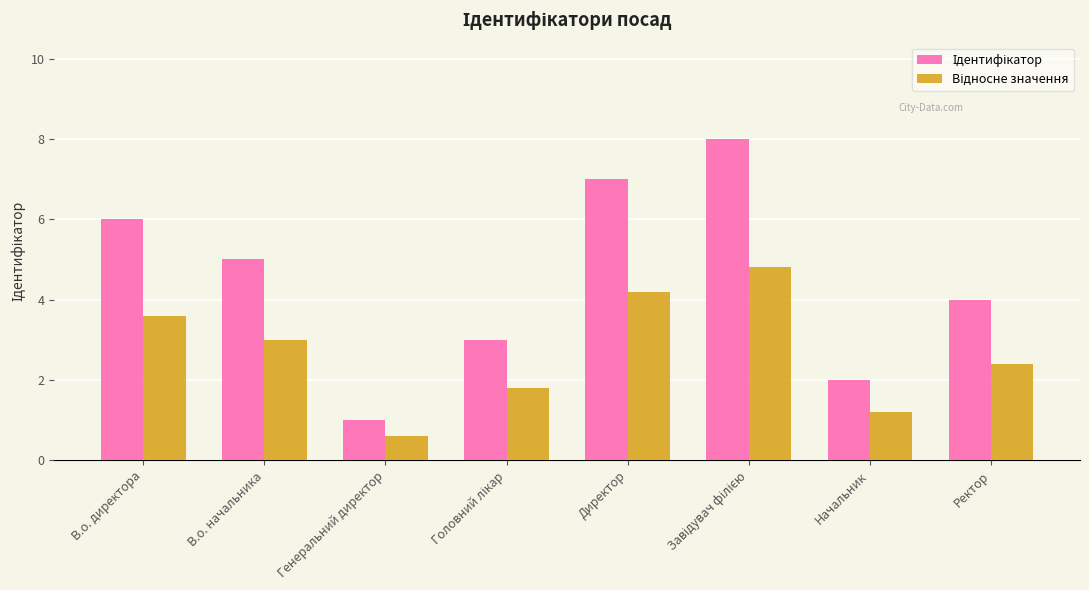

What is the total value across all series at В.о. директора?

9.6